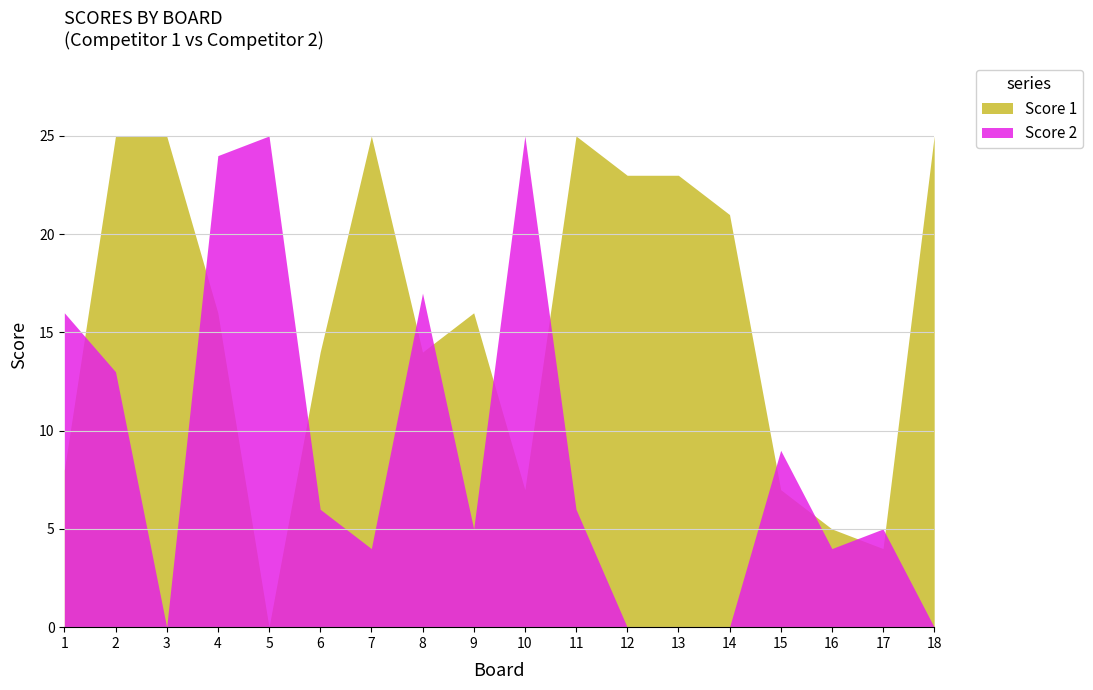

Where is Score 1 nearest to the value 12?

6